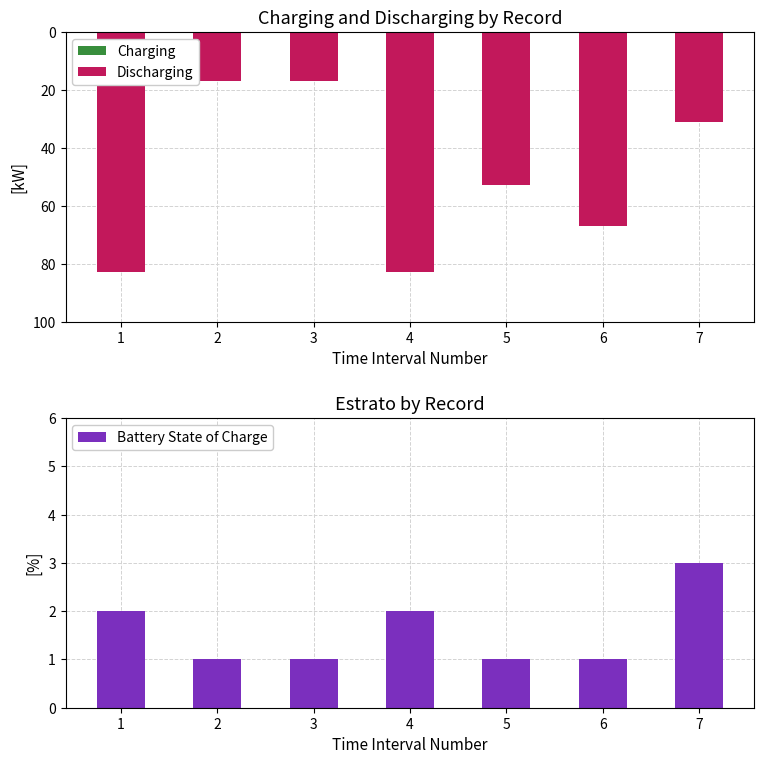

What is the sum of all Discharging values?

-351